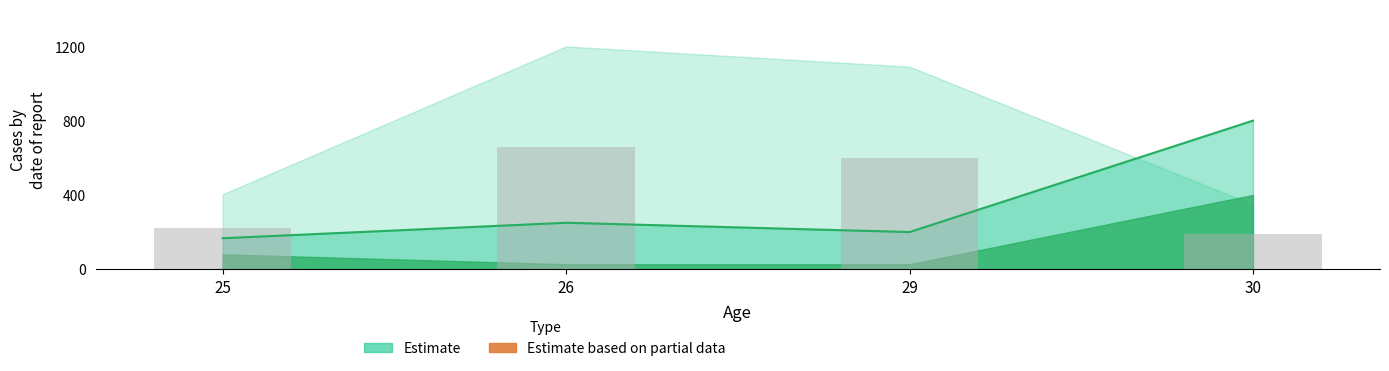

Count the number of data series in this chart.

4